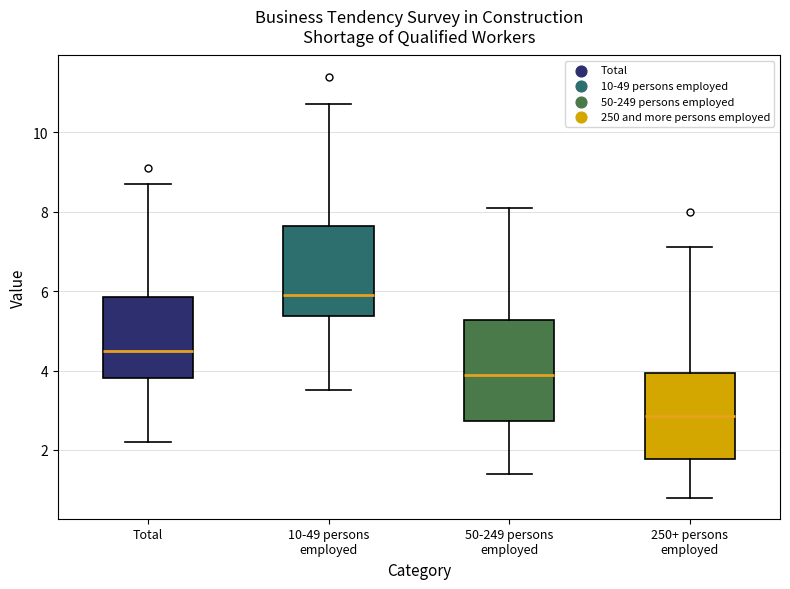

Which box's median line is the lowest?

250+ persons employed